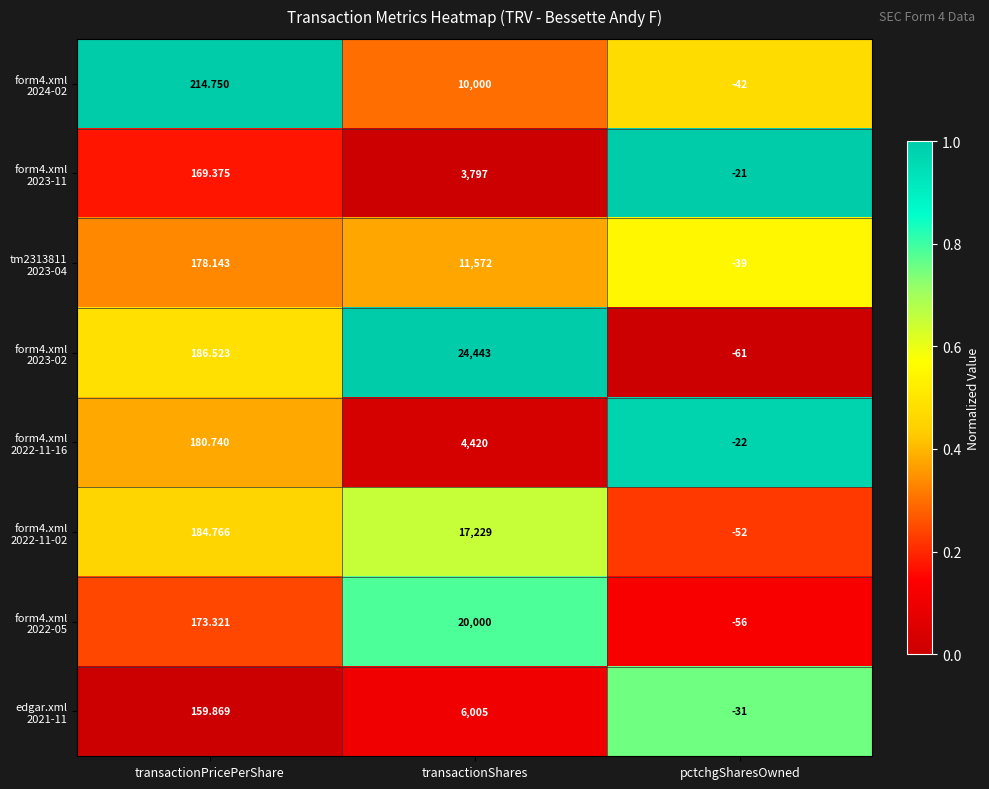

At which category does the chart reach its minimum across all series?

pctchgSharesOwned